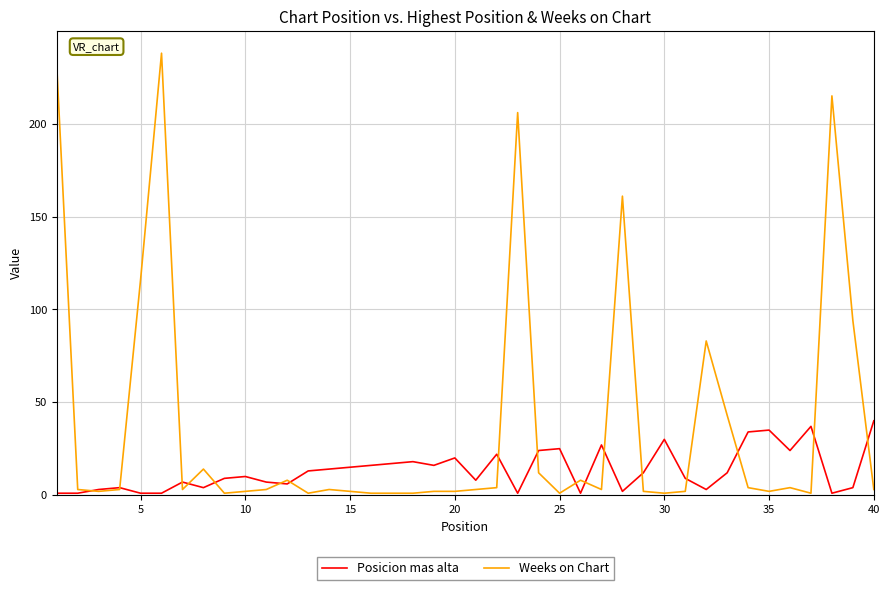

How many series are shown in this chart?

2